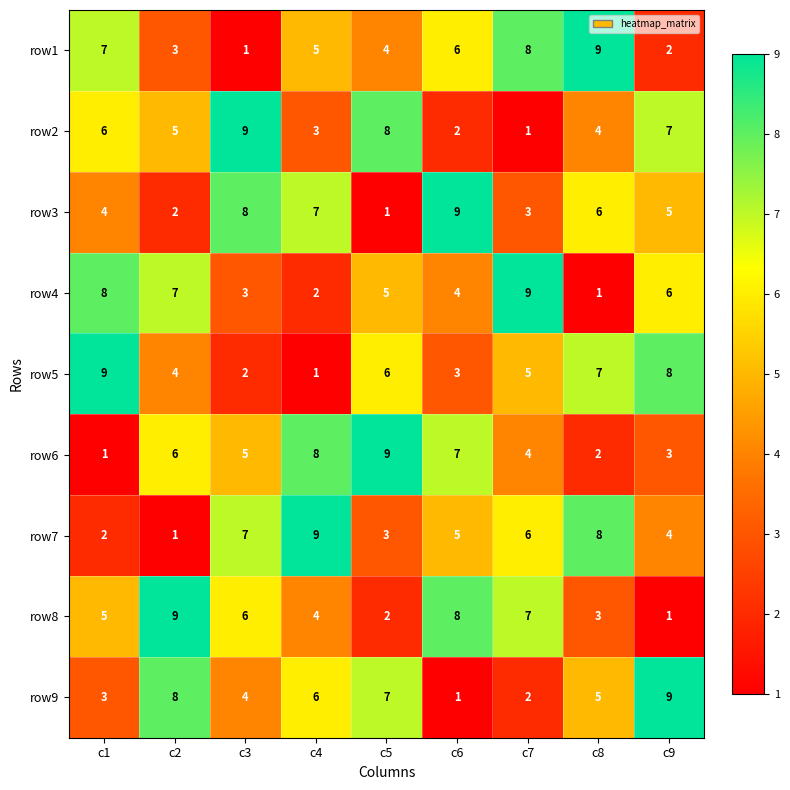

How many distinct data groups are displayed?

9